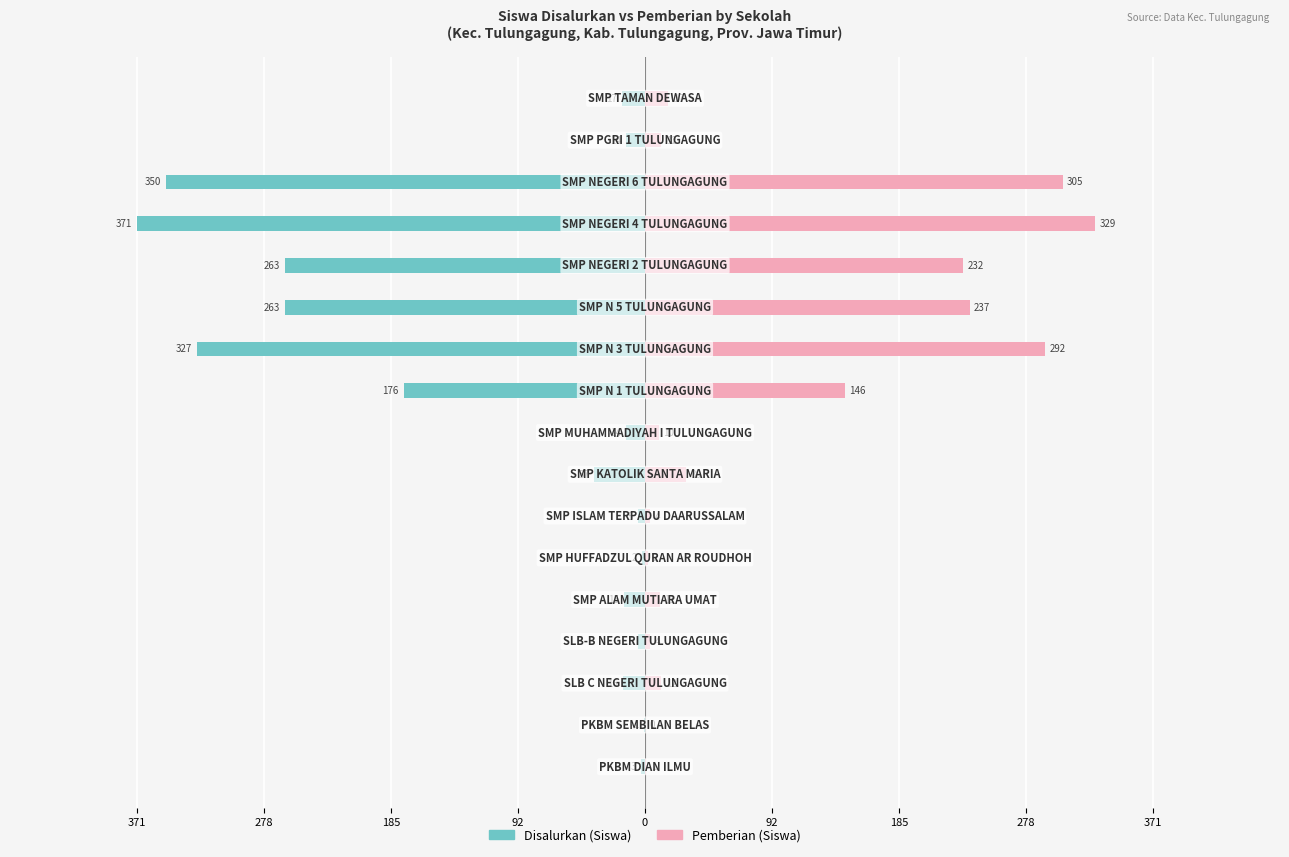

How many values in the Pemberian (Siswa) series are below 12?

7